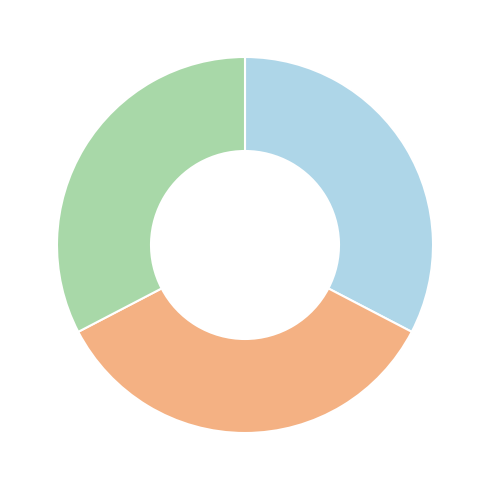

How many slices are in this pie chart?

3